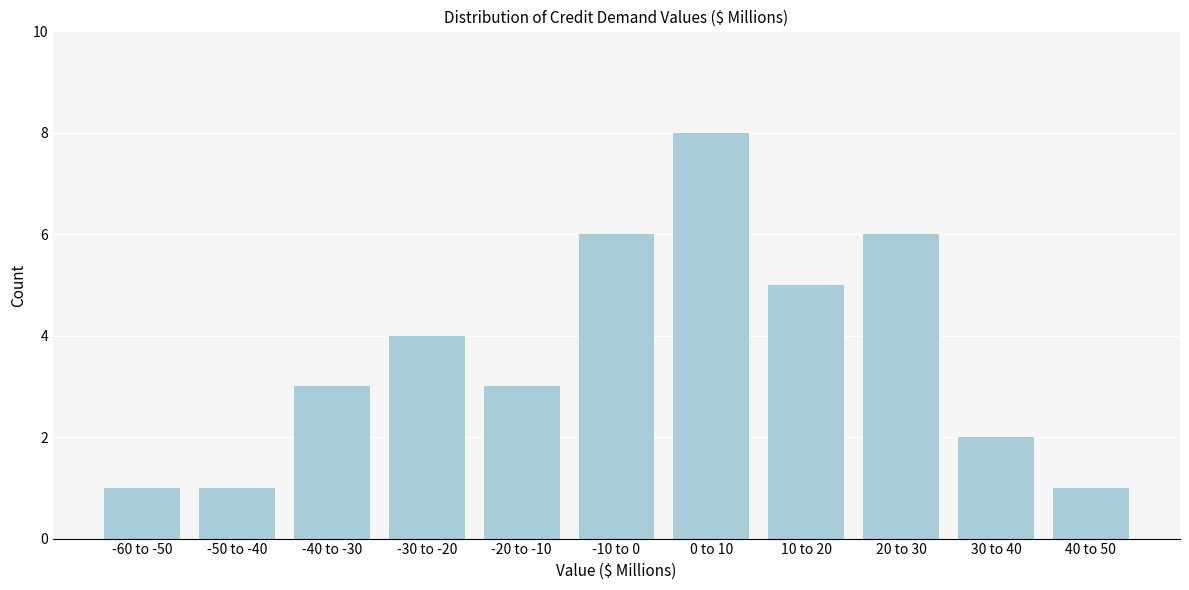

Reading right to left, transcribe all the data shown in this chart.

40 to 50=1	30 to 40=2	20 to 30=6	10 to 20=5	0 to 10=8	-10 to 0=6	-20 to -10=3	-30 to -20=4	-40 to -30=3	-50 to -40=1	-60 to -50=1